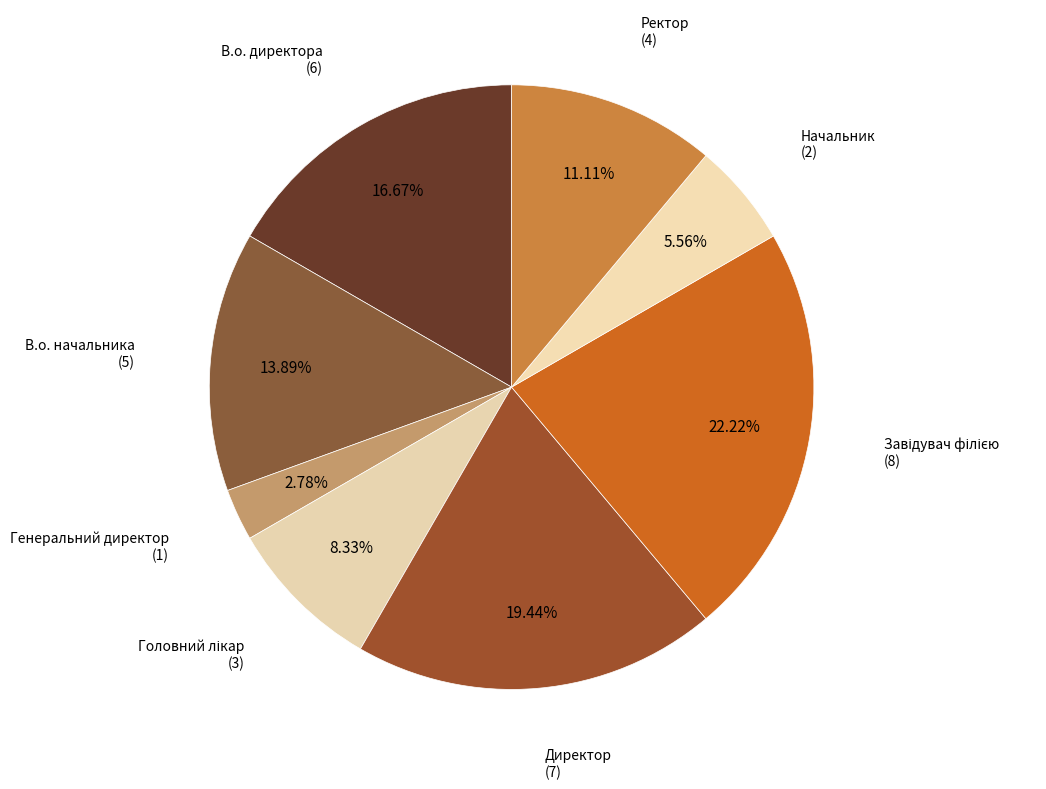

How many slices are in this pie chart?

8